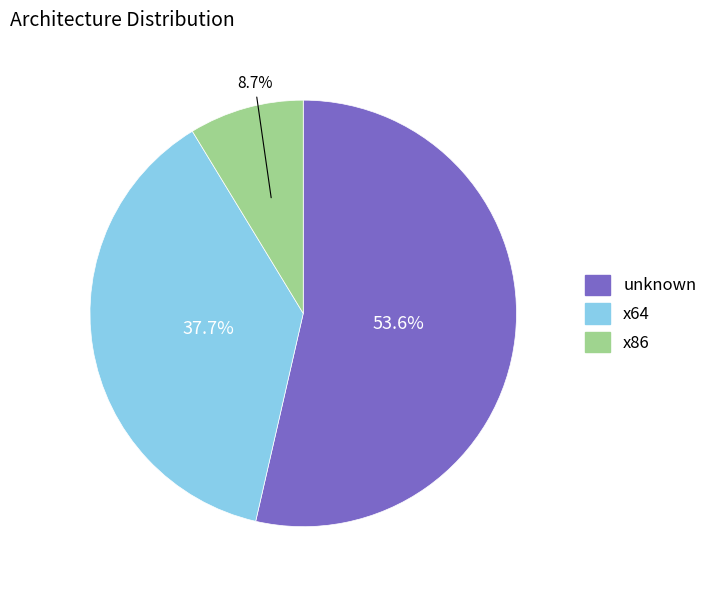

Does any single category account for the majority?

Yes